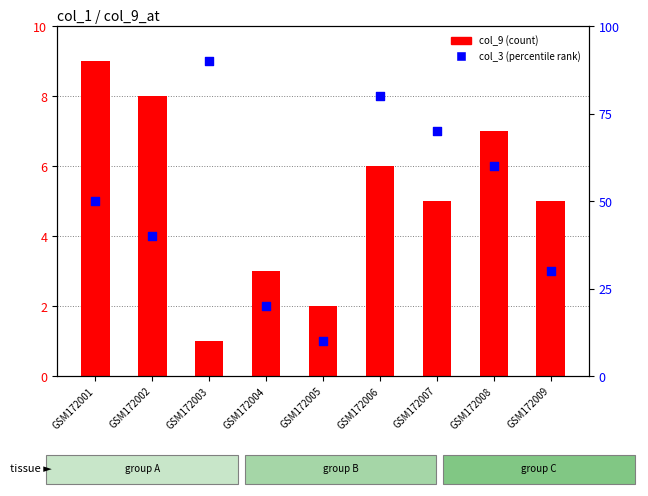

Which series reaches the minimum Y coordinate?

col_9